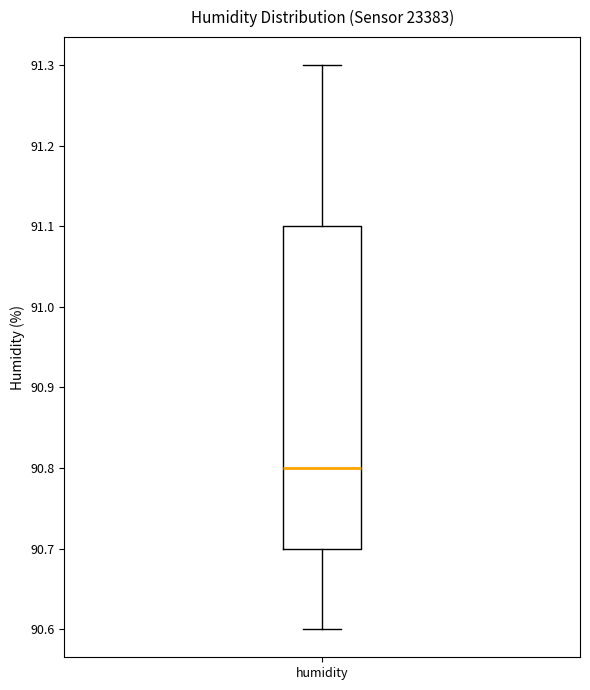

Where does the median line of the box for humidity sit on the y-axis? The values are not printed on the chart, so give them approximately, as read against the axis.

90.8